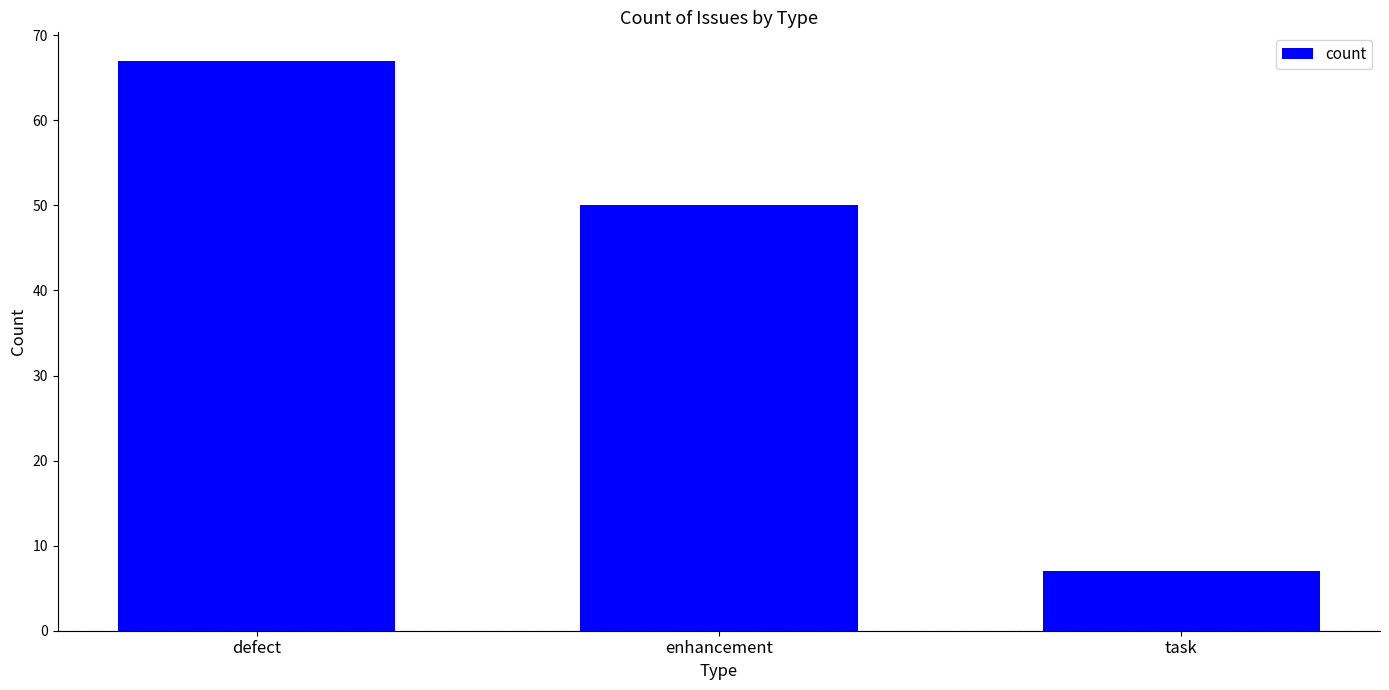

The chart shows a value of 67 at defect. True or false?

True